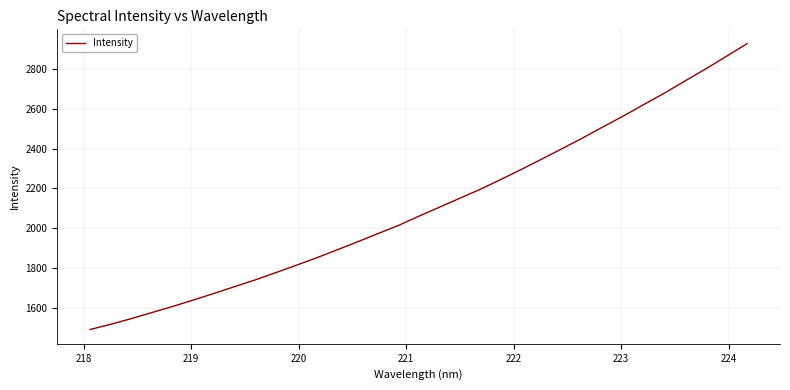

What is the smallest value displayed?

1491.8